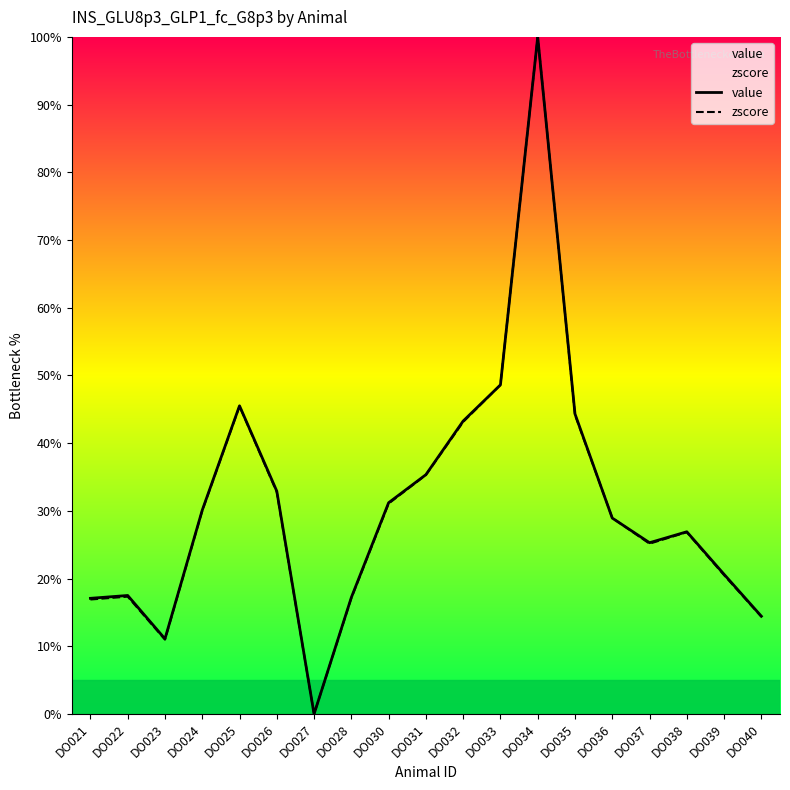

Reading left to right, list all the values displayed in this chart.

value: 17.1	17.5	11.1	30.1	45.5	32.9	0.0	17.2	31.2	35.3	43.3	48.6	100.0	44.3	28.9	25.3	26.9	20.6	14.4
zscore: 16.9	17.3	11.0	30.0	45.5	32.8	0.0	17.1	31.1	35.3	43.1	48.6	100.0	44.2	29.0	25.2	26.8	20.5	14.4